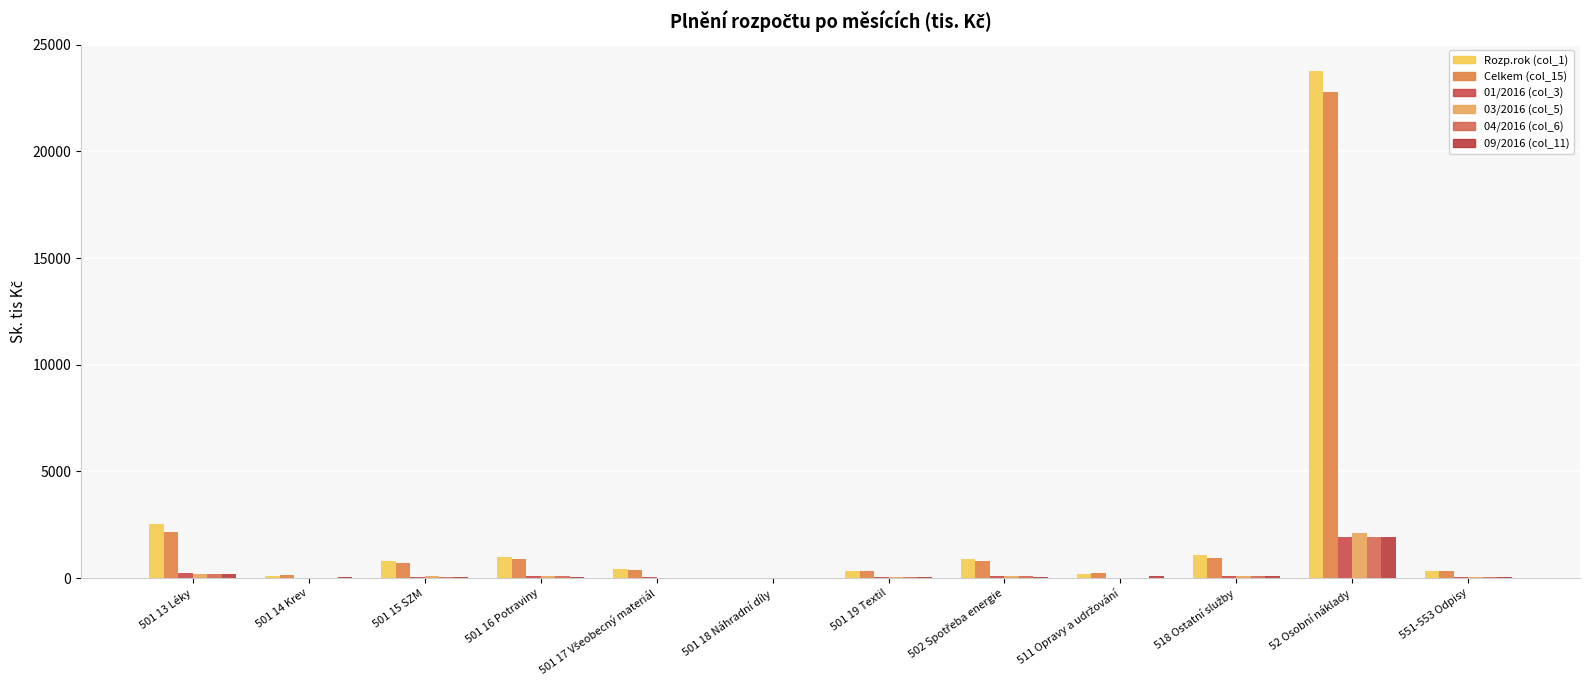

Which series has the widest spread of values?

Rozp.rok (col_1)